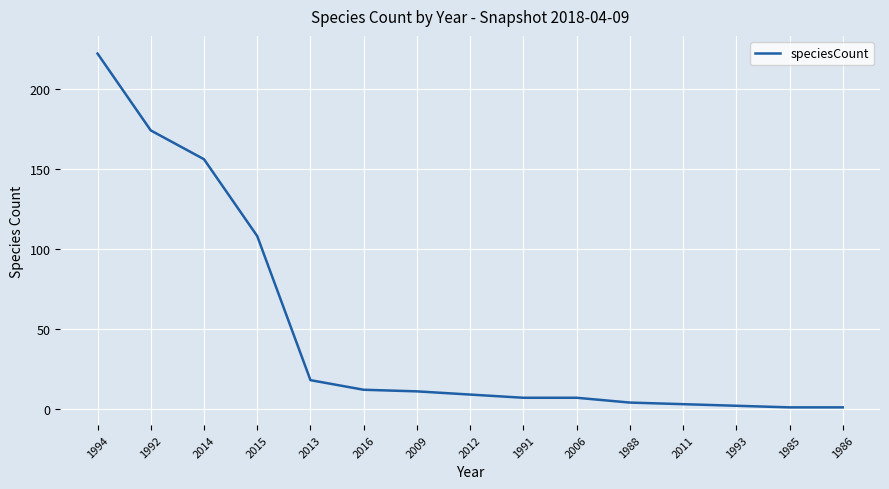

The chart shows a value of 3 at 2011. True or false?

True